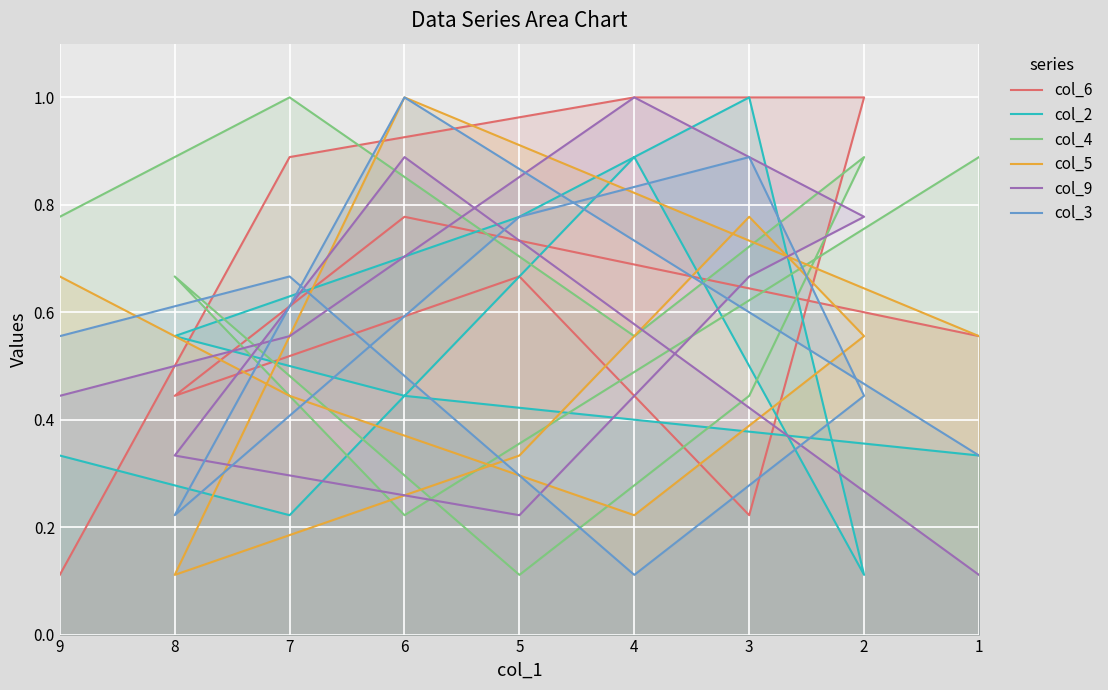

What is the difference between the maximum and minimum values in the col_9 series?

0.9